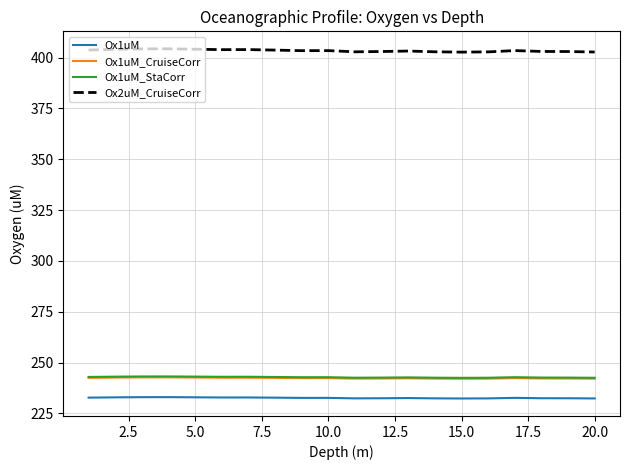

True or false: Ox1uM and Ox2uM_CruiseCorr cross at least once.

False